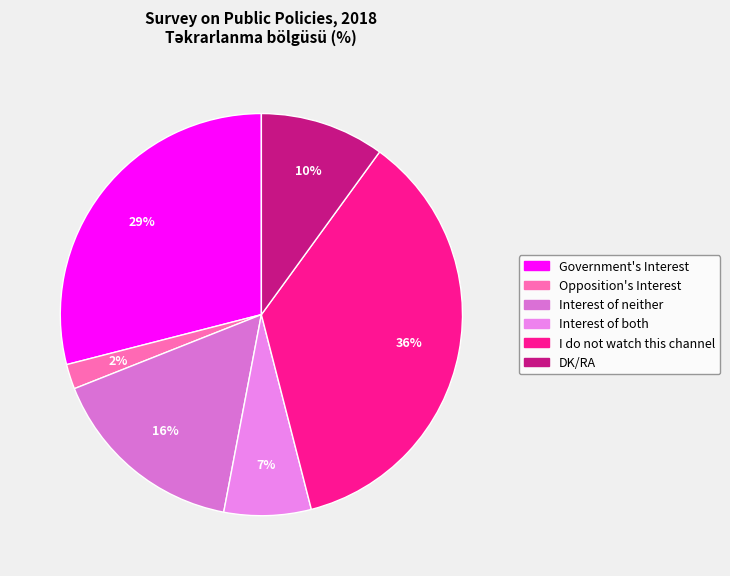

Is there any slice that represents more than half of the pie?

No